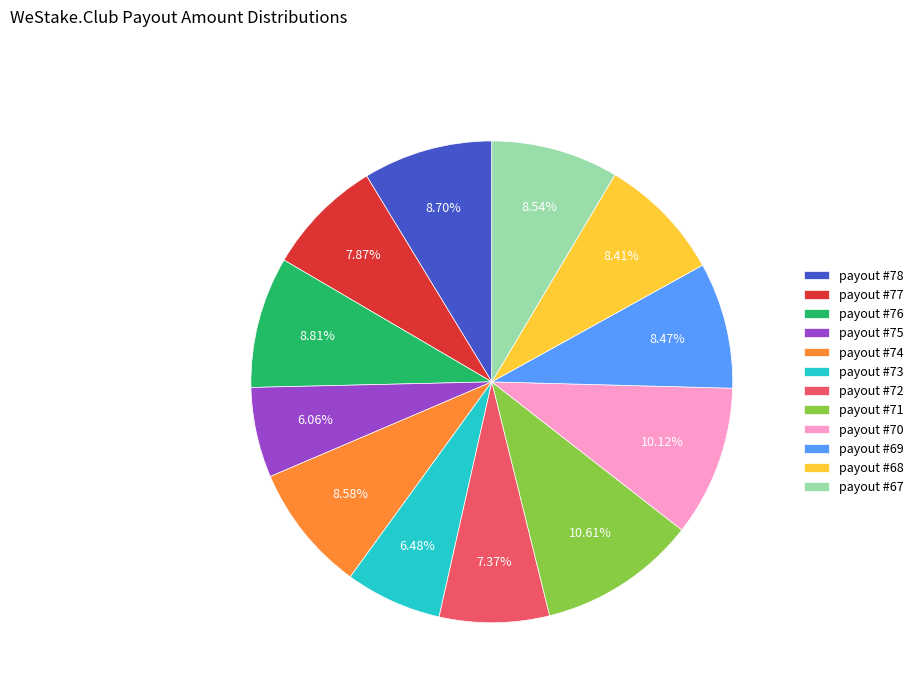

Count the number of slices in the pie.

12